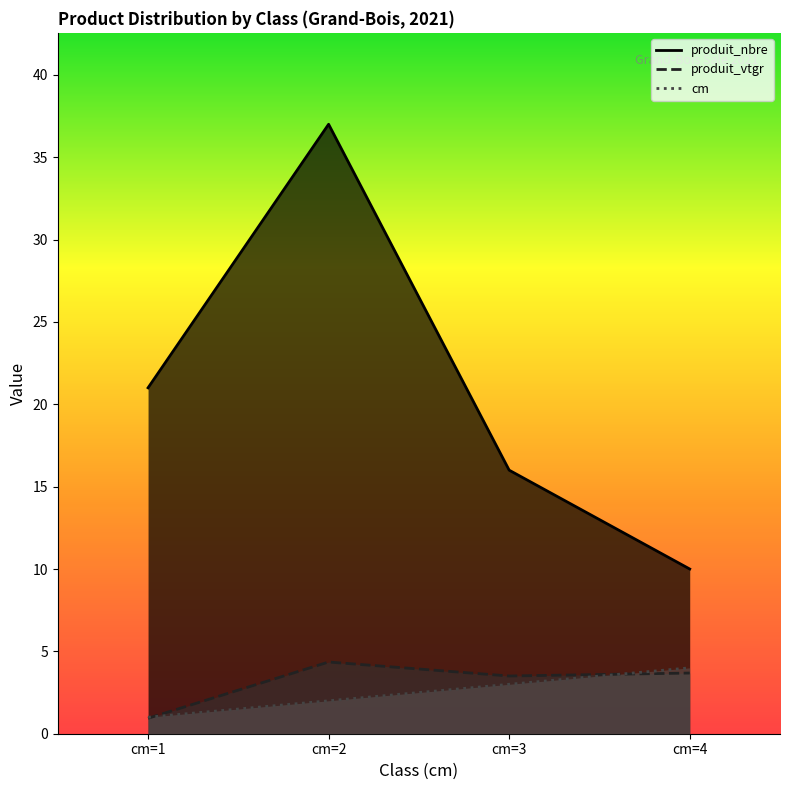

What value does the cm series have at cm=1?

1.0